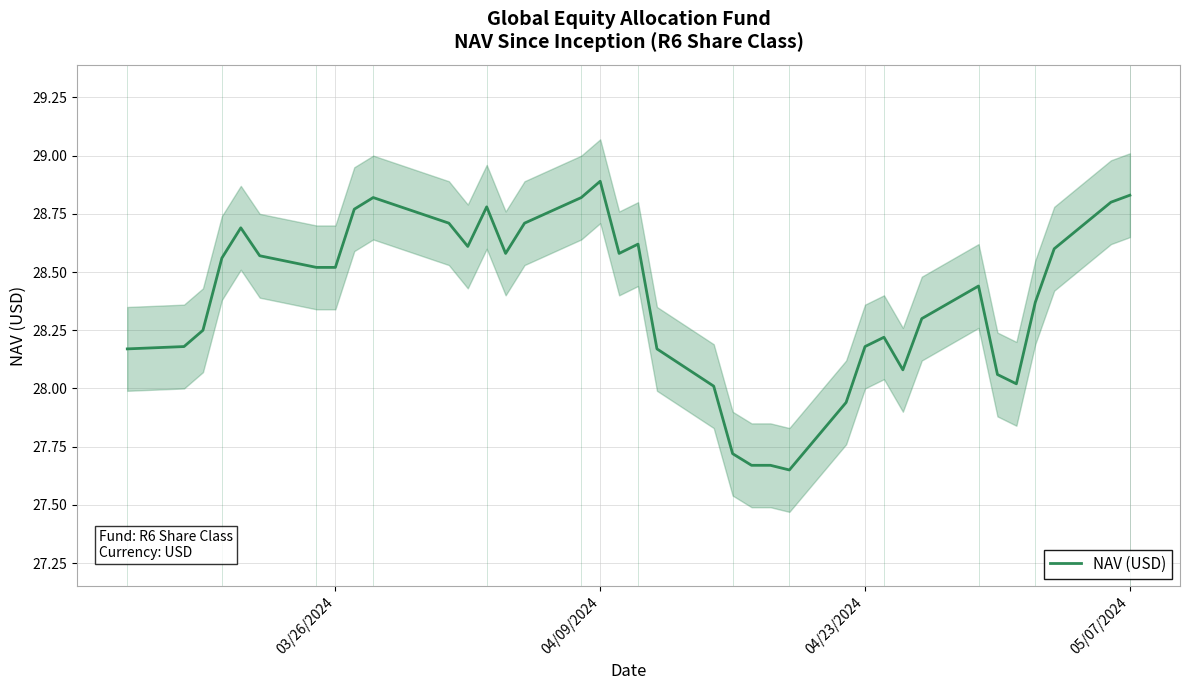

At which label does NAV (USD) reach its peak?

04/09/2024